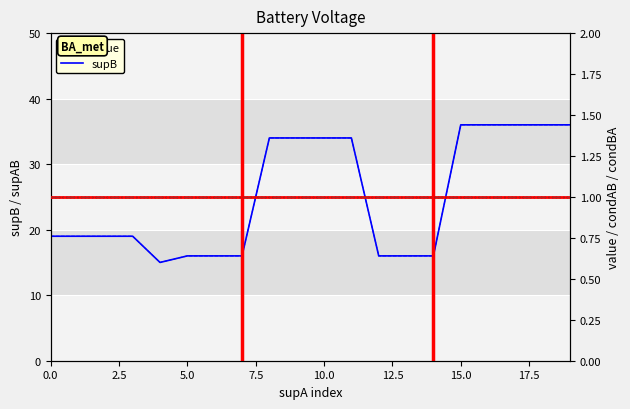

What is the highest value of the value series?

1